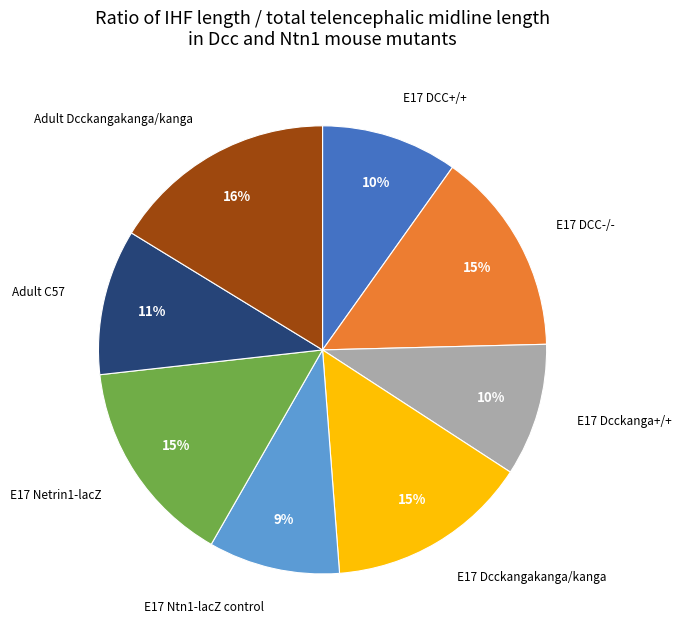

Is there any slice that represents more than half of the pie?

No